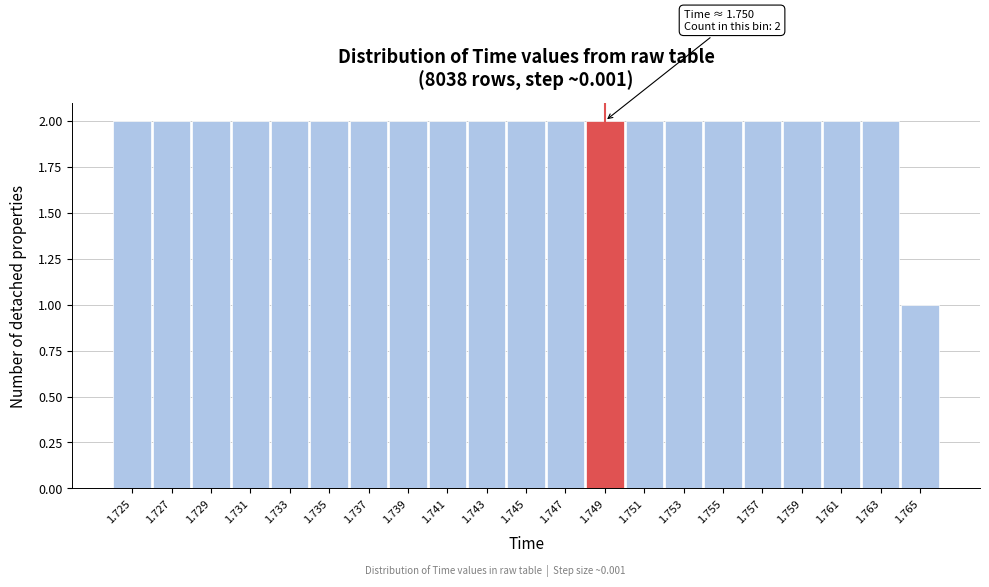

Reading right to left, transcribe all the data shown in this chart.

1.765=1	1.763=2	1.761=2	1.759=2	1.757=2	1.755=2	1.753=2	1.751=2	1.749=2	1.747=2	1.745=2	1.743=2	1.741=2	1.739=2	1.737=2	1.735=2	1.733=2	1.731=2	1.729=2	1.727=2	1.725=2